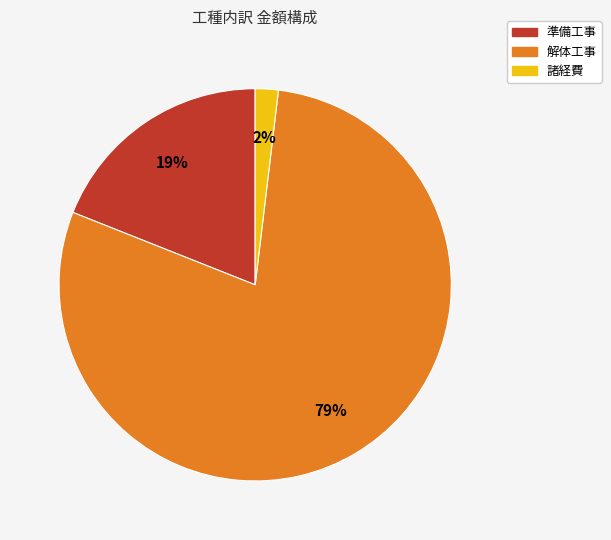

To the nearest percent, what is the difference between the largest and smallest slice percentages?

77%